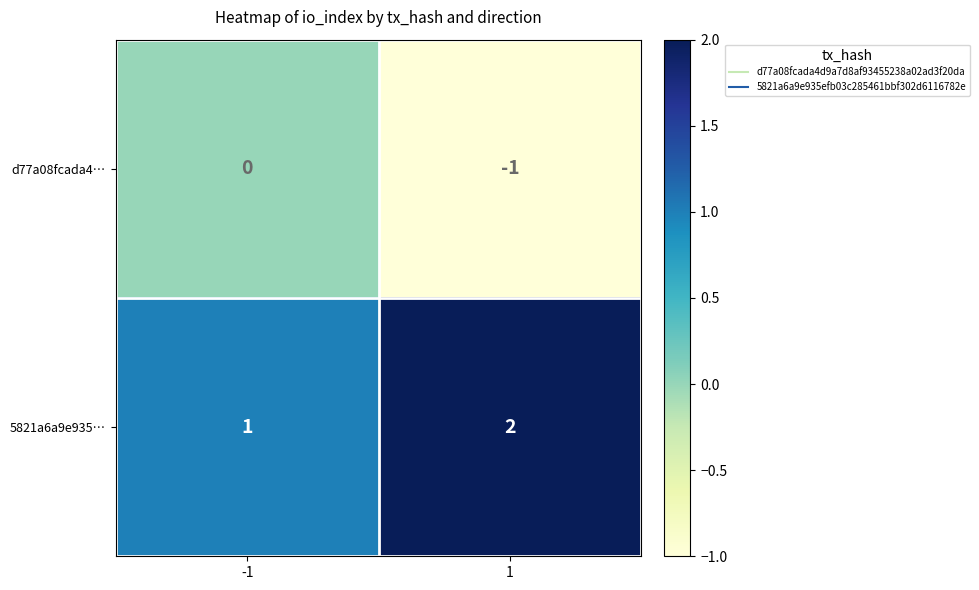

Which series has the largest total across all categories?

5821a6a9e935…